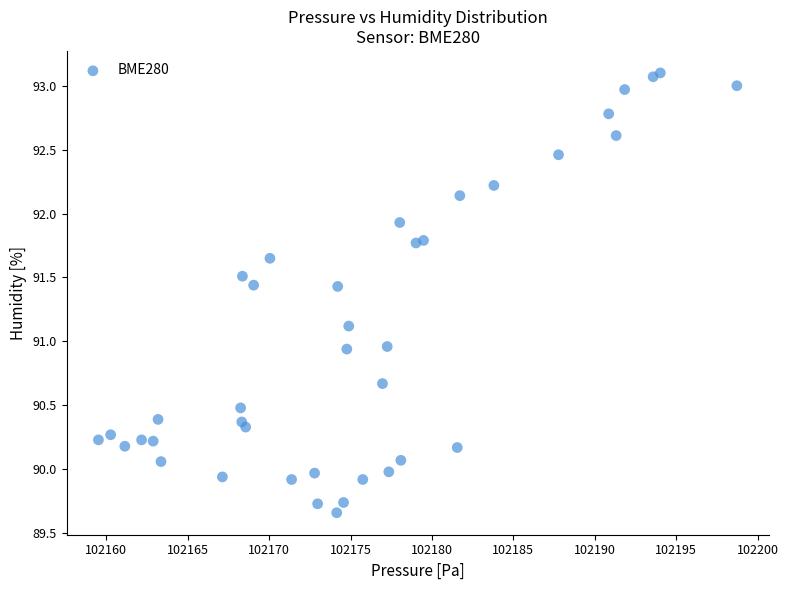

What is the range of X values (max minus min)?

39.2